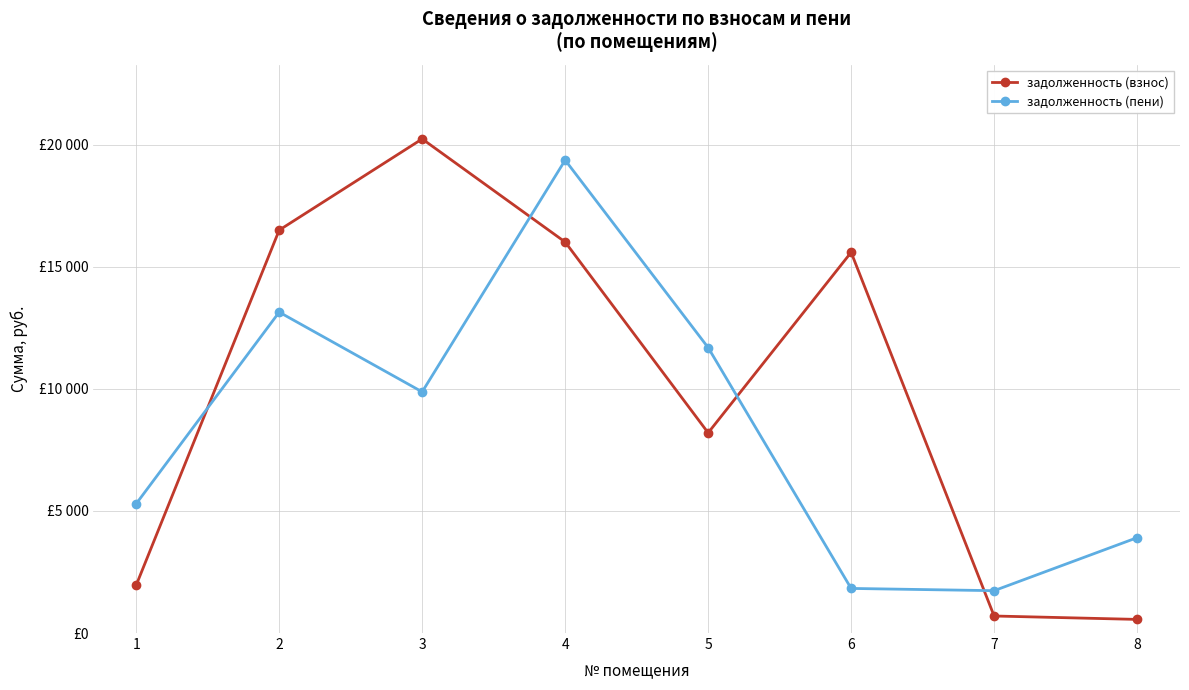

What is the difference between the second highest and minimum values in the задолженность (взнос) series?

15944.0